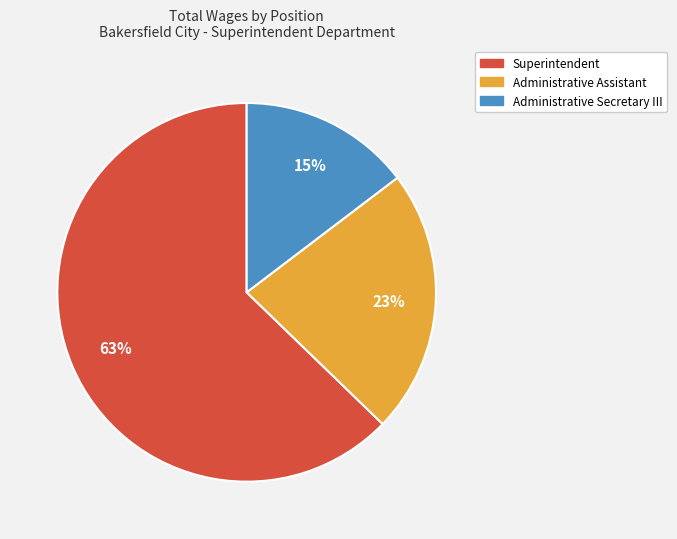

Does any single category account for the majority?

Yes